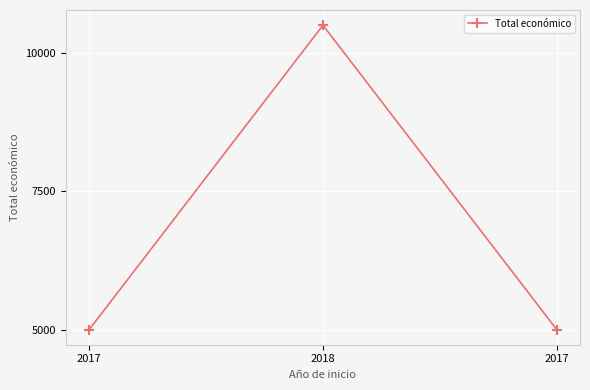

What is the label of the 3rd point from the left?

2017